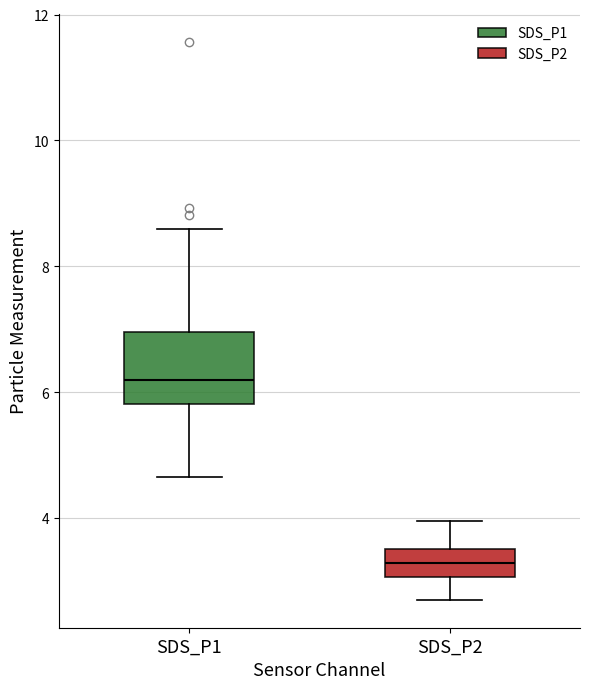

Which box's median line is the highest?

SDS_P1